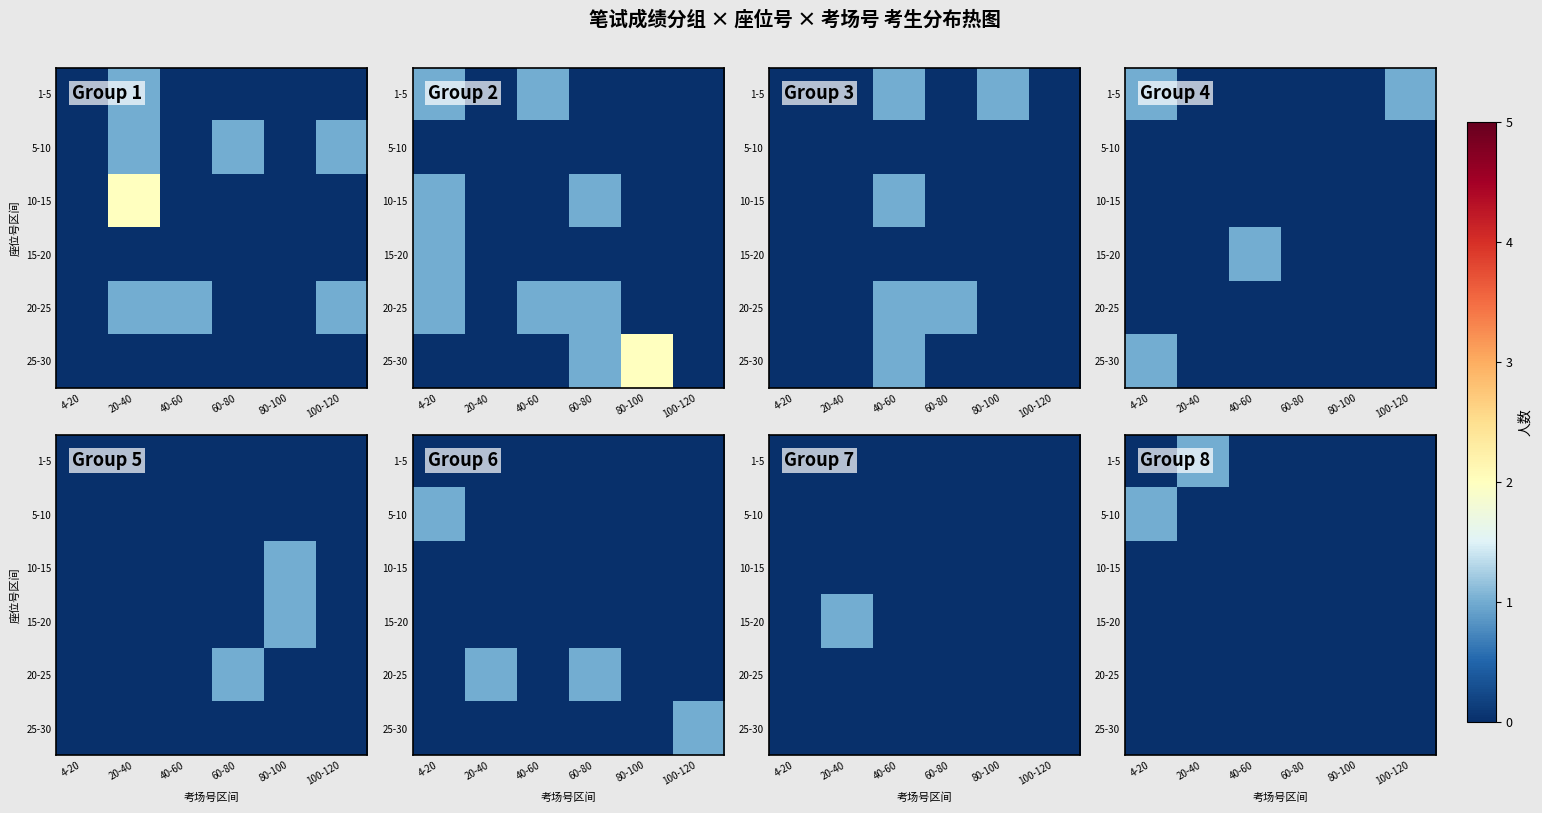

Is it true that 20-25 equals 0 at 60-80?

True